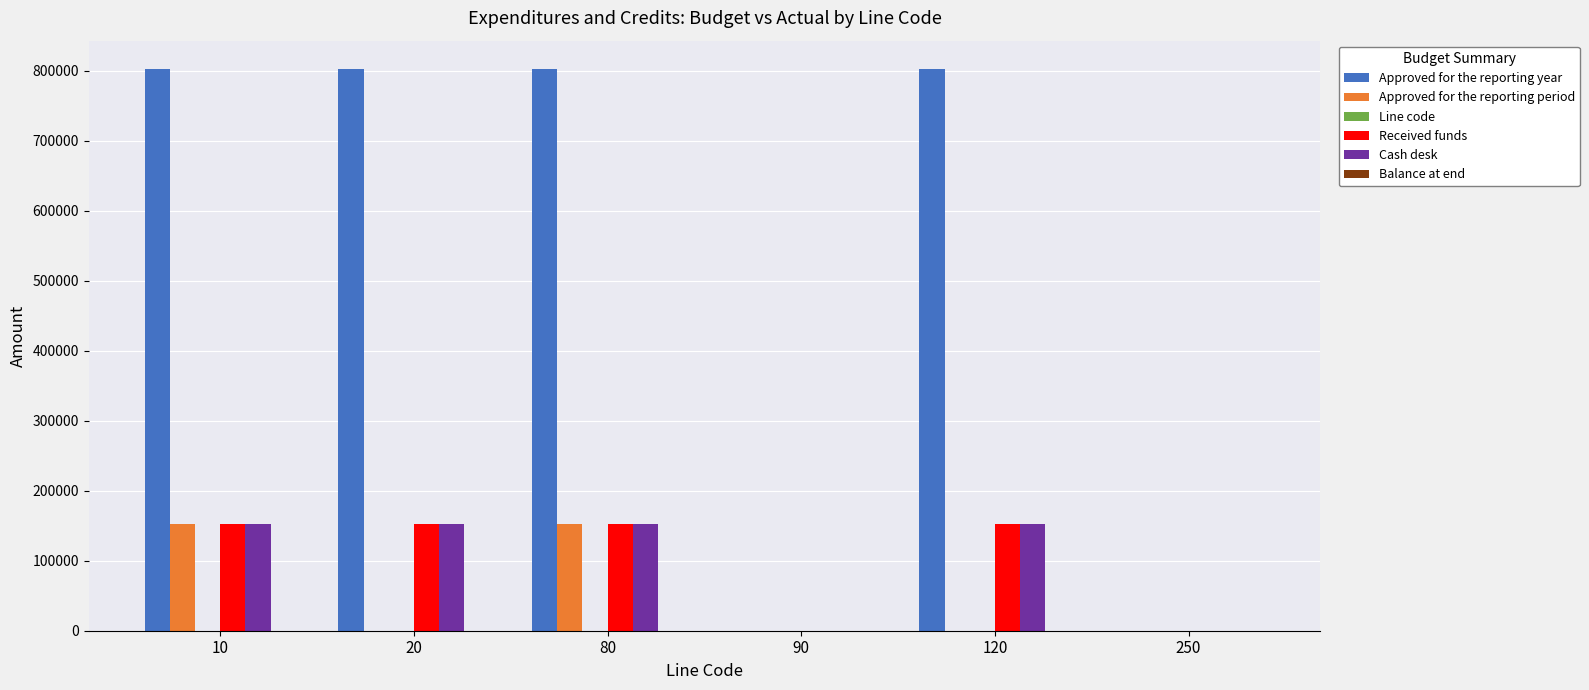

Does the chart contain stacked bars?

No